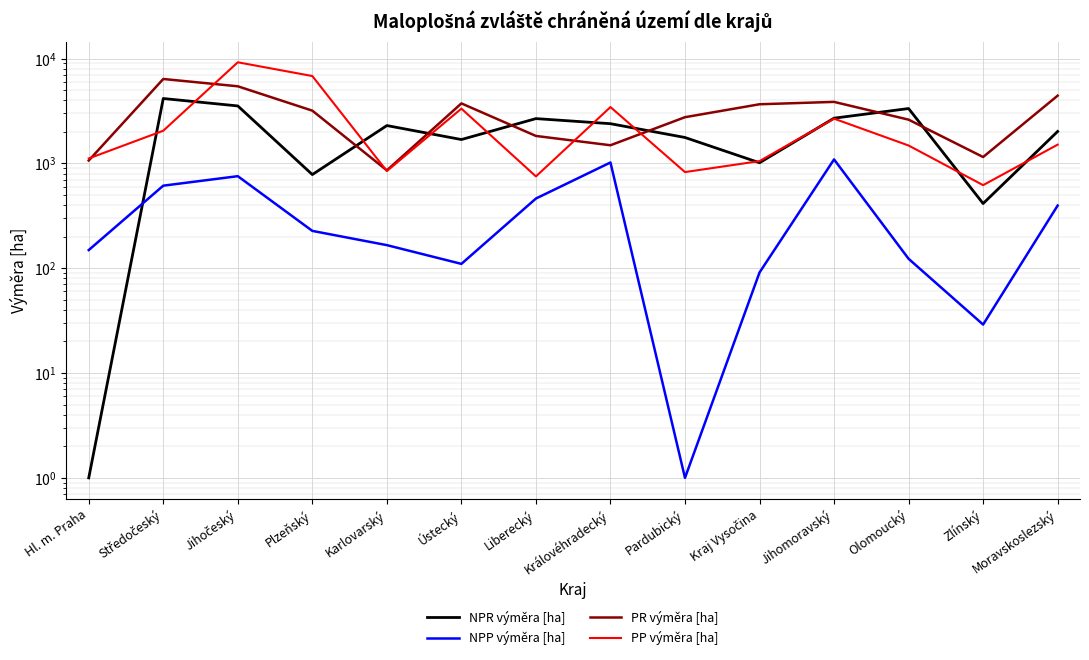

What are all the series names shown in the legend?

NPR výměra [ha], NPP výměra [ha], PR výměra [ha], PP výměra [ha]